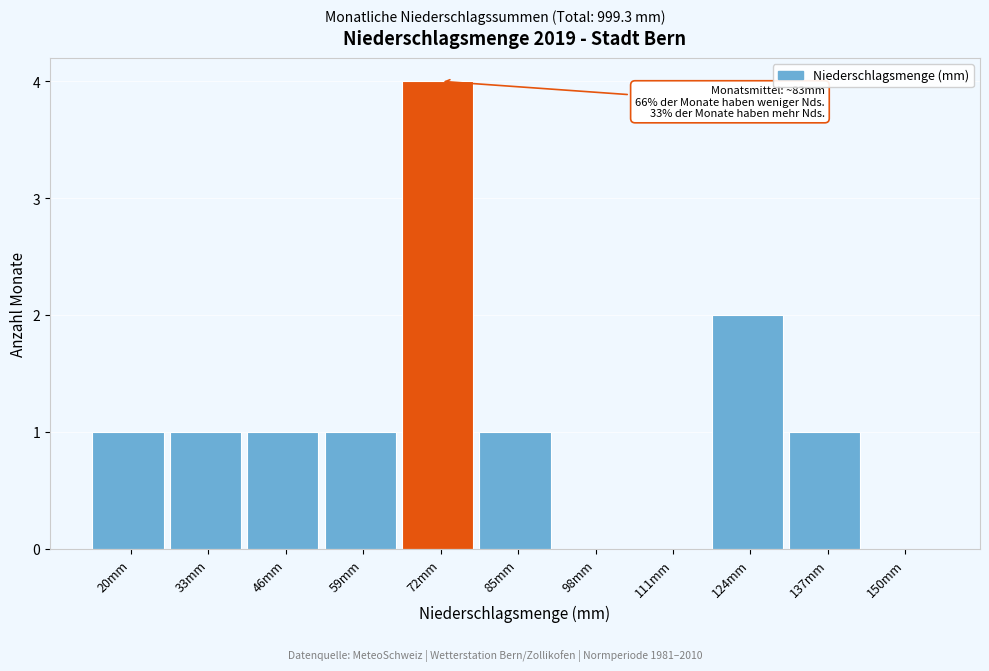

Reading right to left, list all the values displayed in this chart.

150mm=0	137mm=1	124mm=2	111mm=0	98mm=0	85mm=1	72mm=4	59mm=1	46mm=1	33mm=1	20mm=1